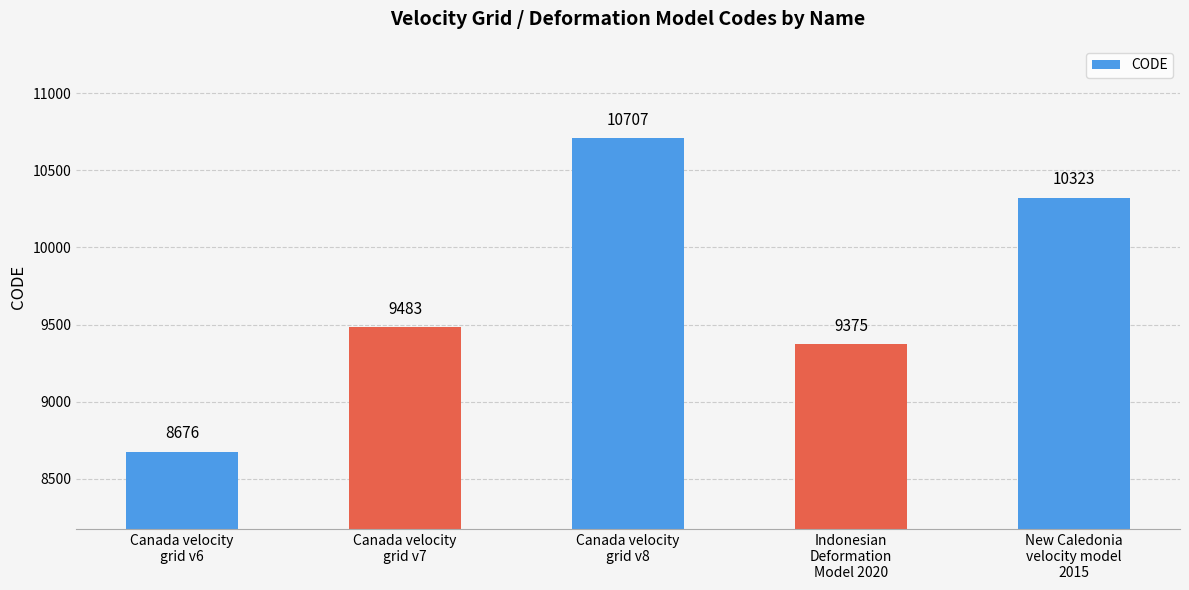

Reading right to left, what are all the values shown in this chart?

New Caledonia
velocity model
2015=10323	Indonesian
Deformation
Model 2020=9375	Canada velocity
grid v8=10707	Canada velocity
grid v7=9483	Canada velocity
grid v6=8676